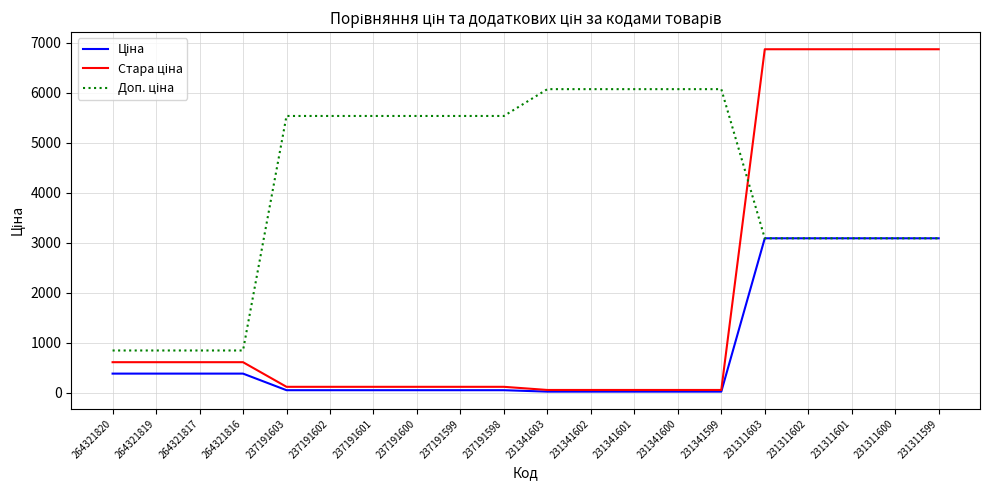

At how many categories does at least one series exceed 6435?

5